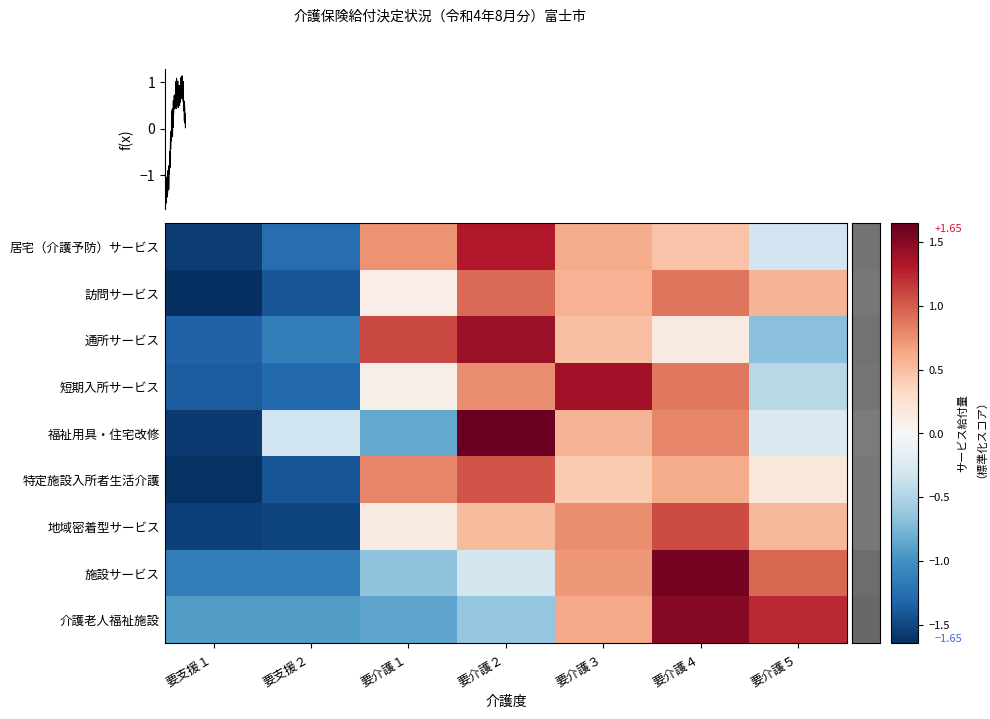

The 施設サービス series shows 1.0 at 要介護３. True or false?

False